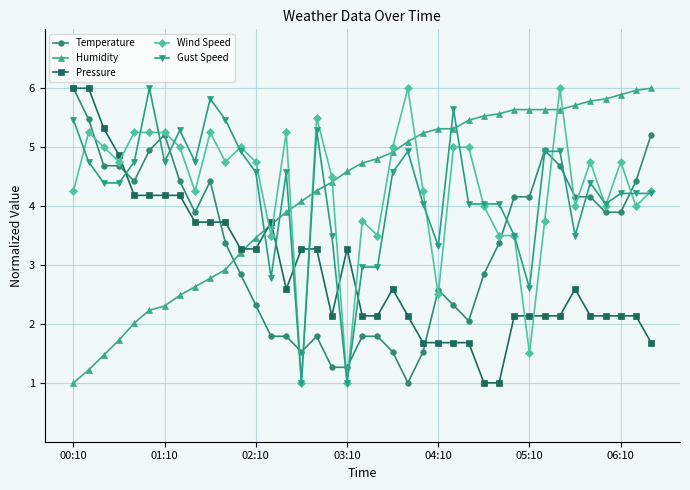

What is the maximum value shown in the chart?

6.0